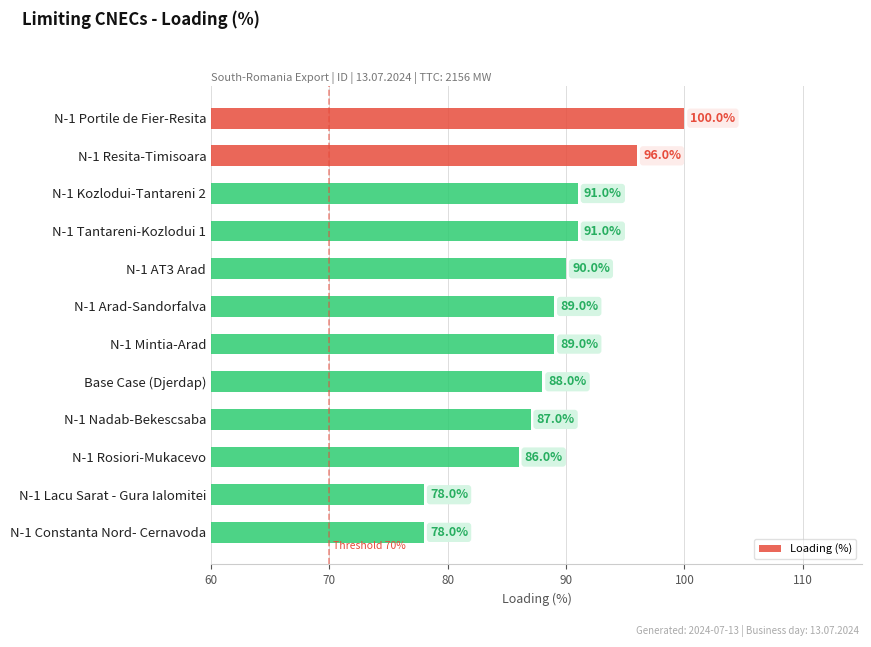

What is the approximate value at N-1 Rosiori-Mukacevo?

86